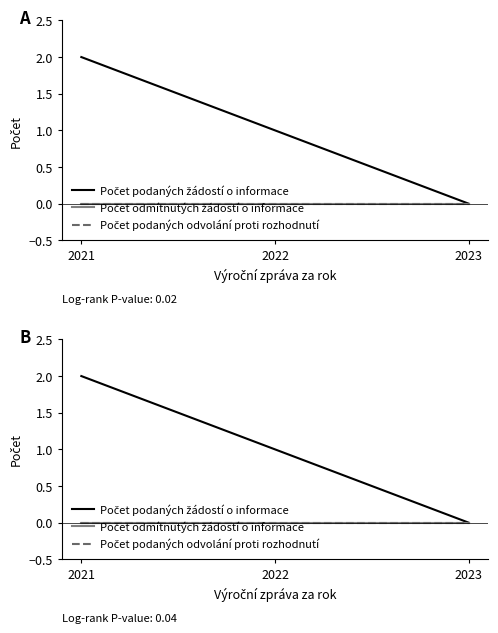

How many categories are shown in the chart?

3